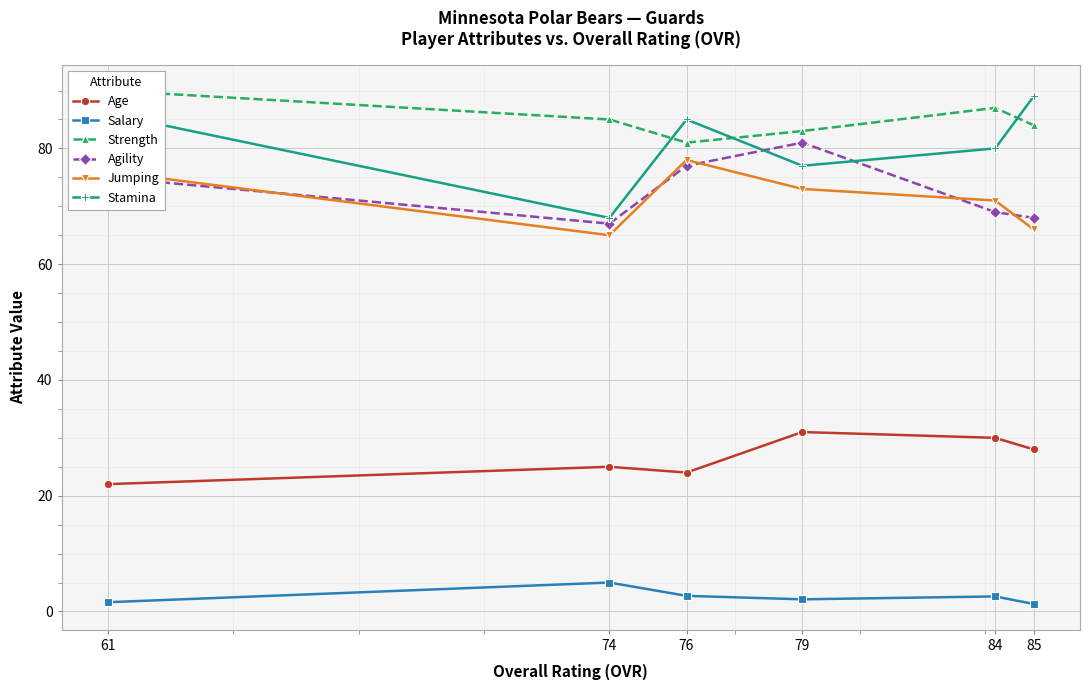

Where is the first local minimum for Stamina?

74